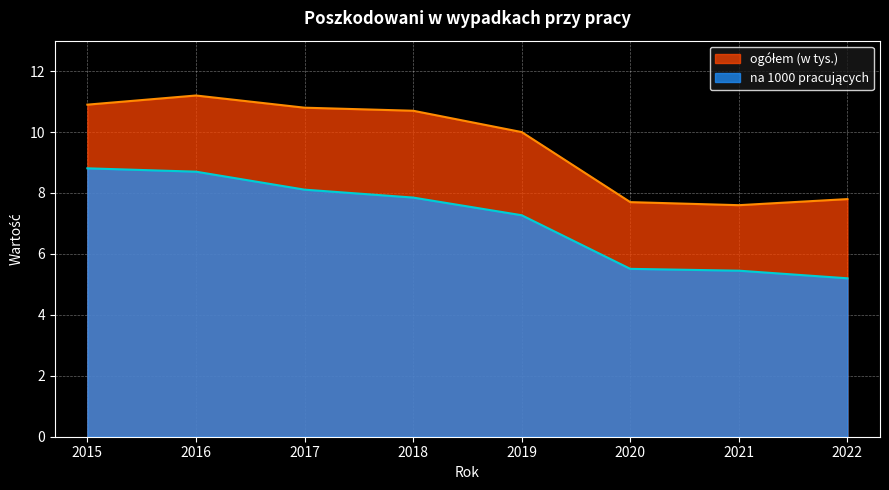

List the series in order of their peak value, highest first.

ogółem (w tys.), na 1000 pracujących